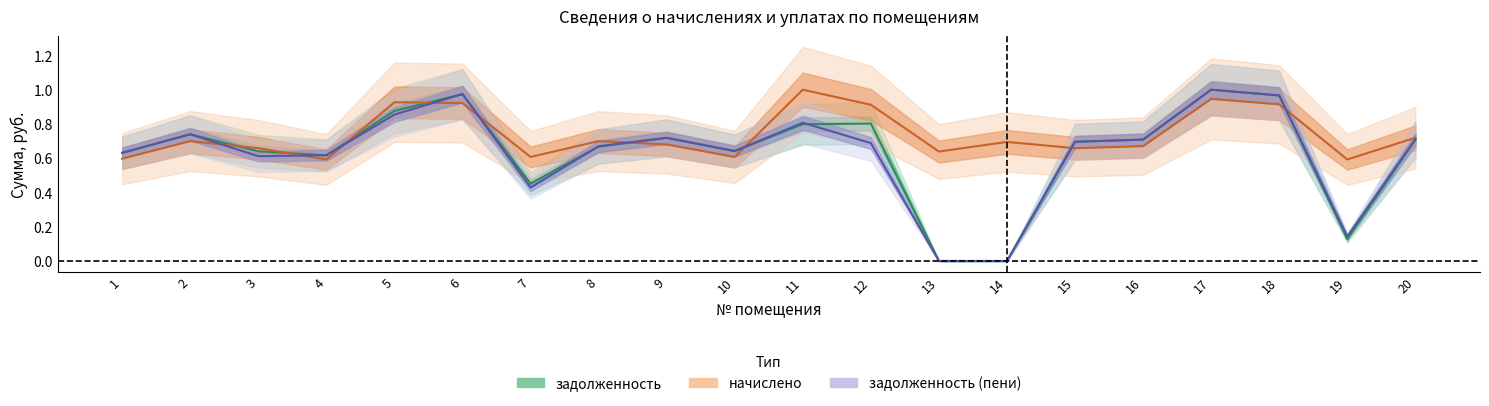

Is this an area chart (filled region under the line)?

No